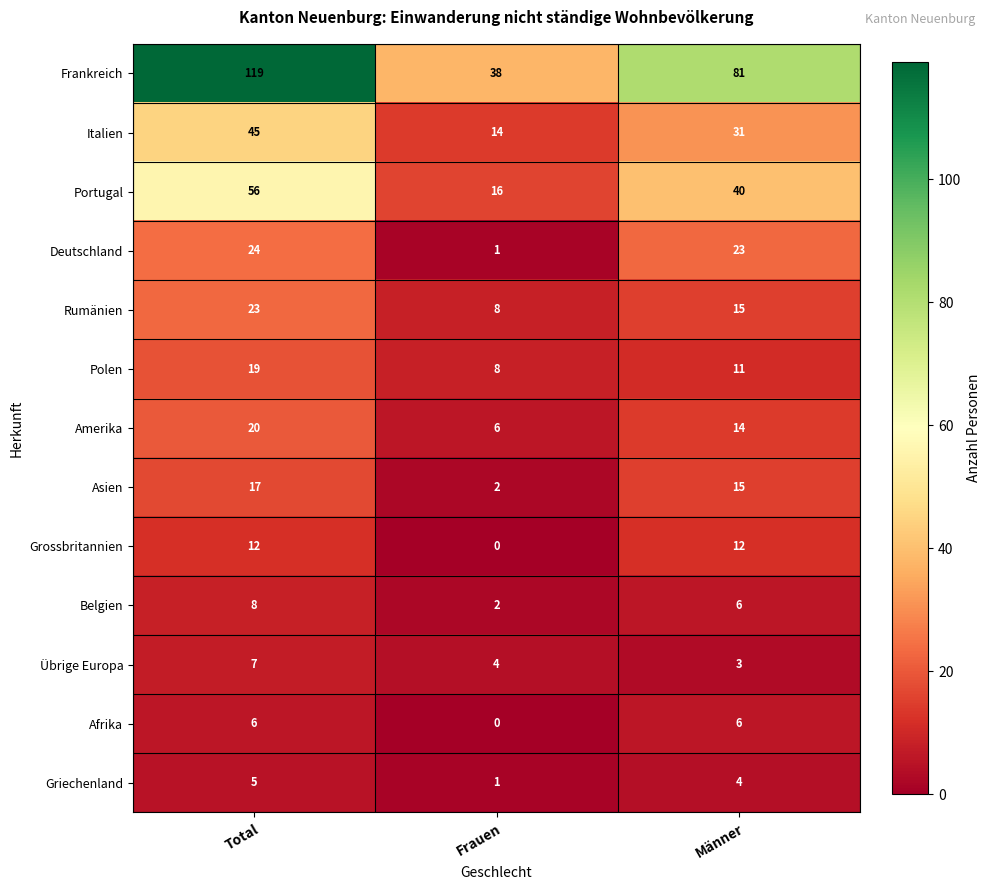

At how many categories does at least one series exceed 82?

1